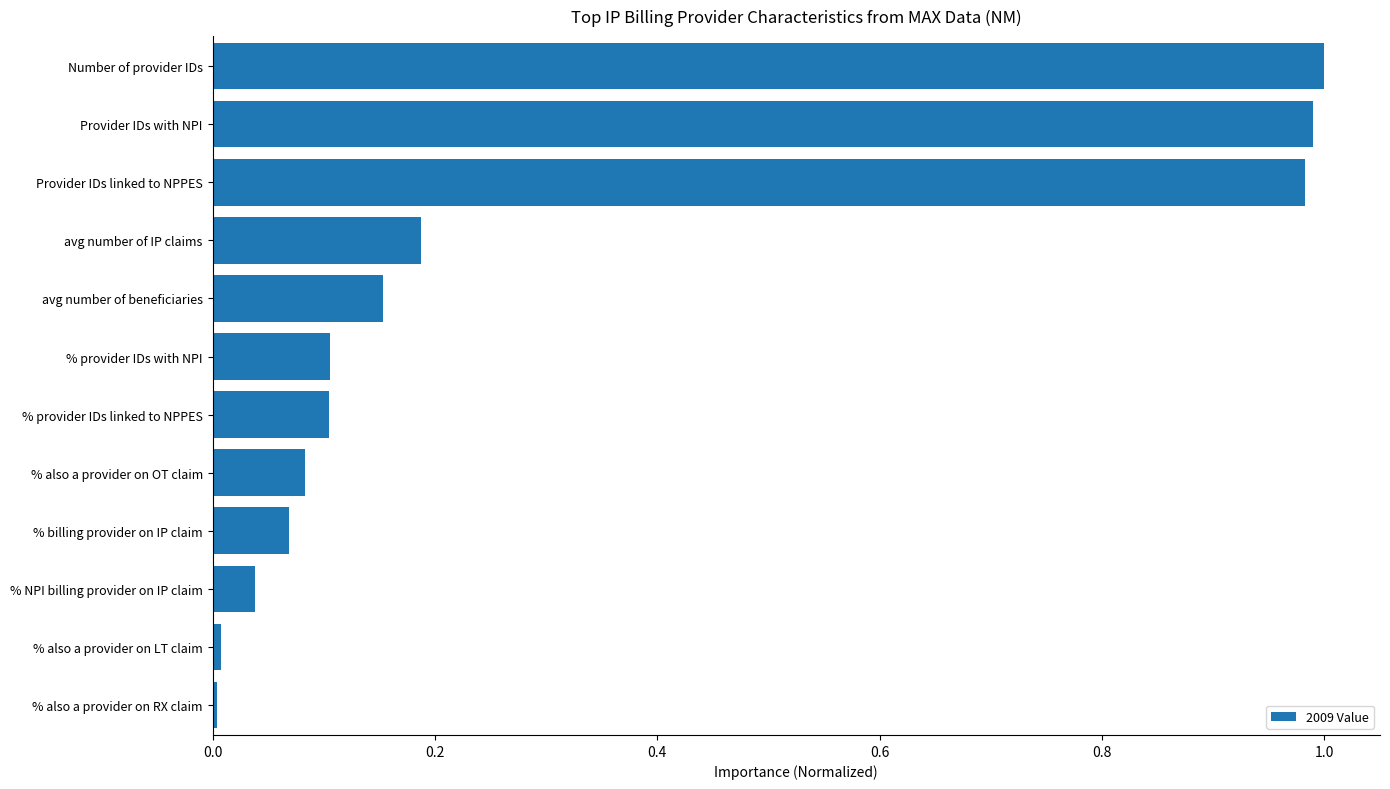

How many categories are shown in the chart?

12